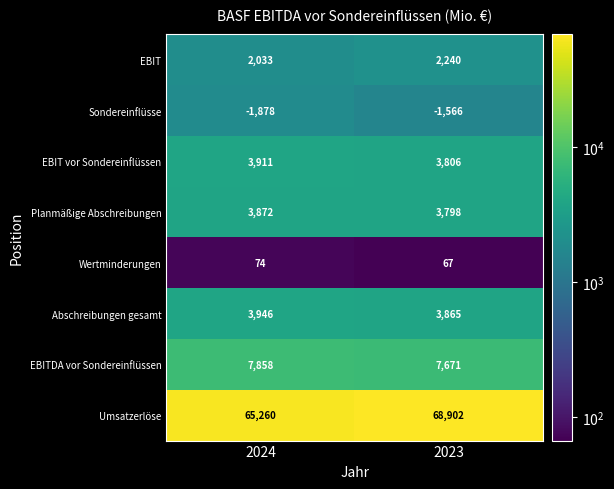

What is the greatest value displayed?

68902